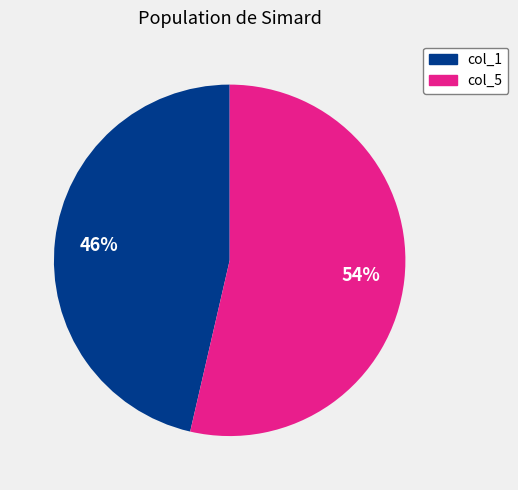

To the nearest percent, what is the average slice percentage?

50%